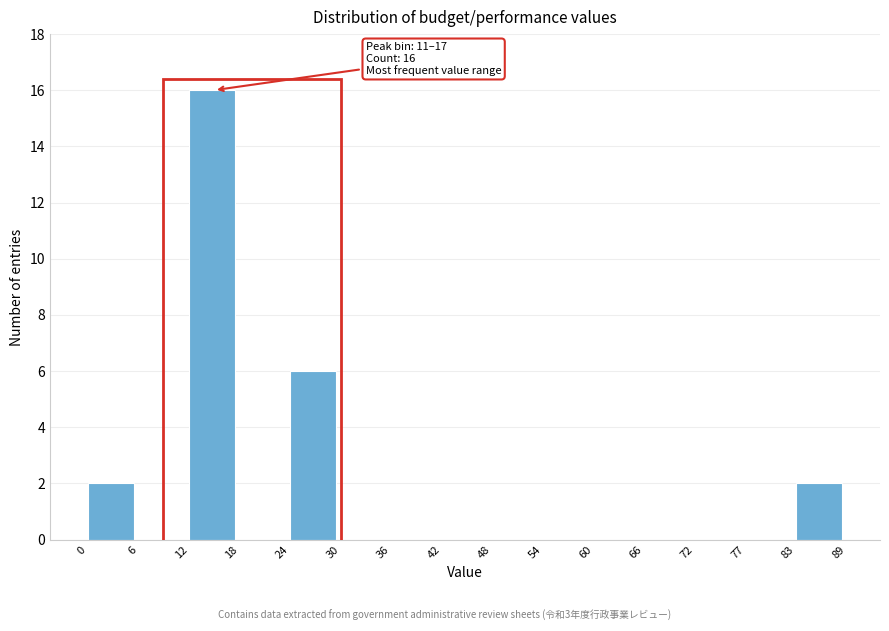

Over which range of the x-axis is the bar tallest?

12 to 18